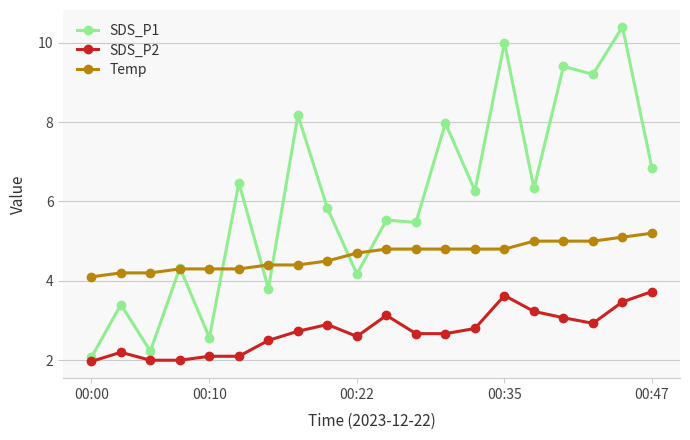

List the series in order of their peak value, lowest first.

SDS_P2, Temp, SDS_P1